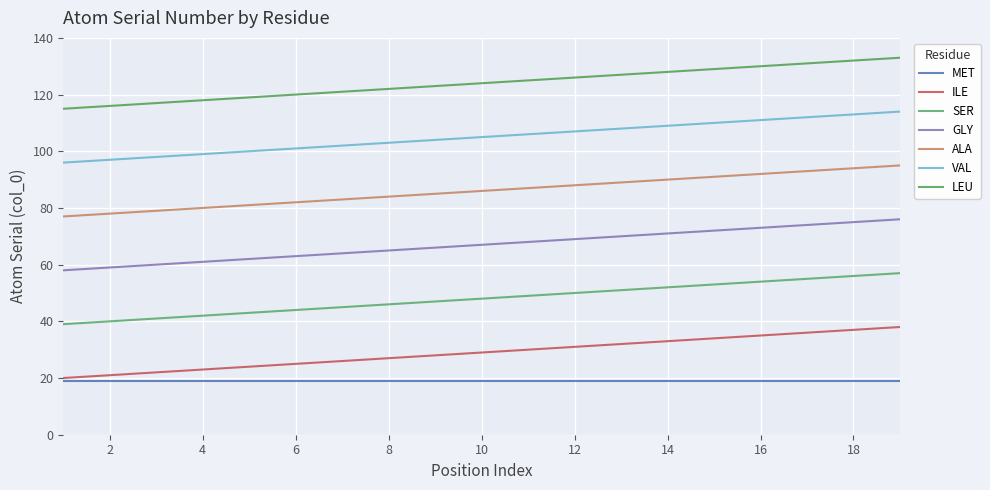

True or false: GLY and LEU intersect in this chart.

False